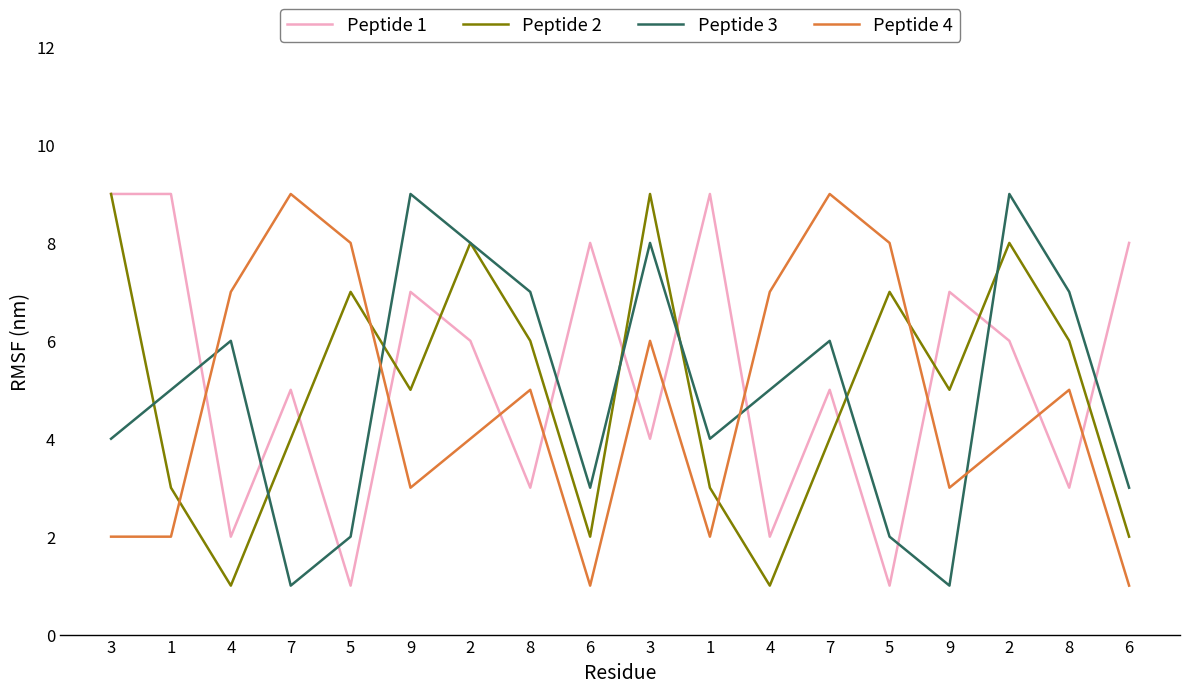

How many interior local peaks does the Peptide 3 series have?

5